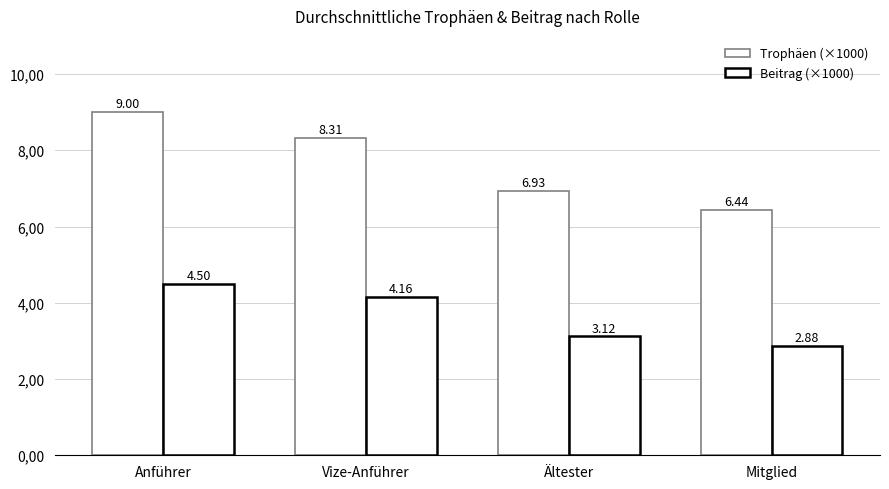

What is the spread (max minus min) of values at Anführer?

4.5